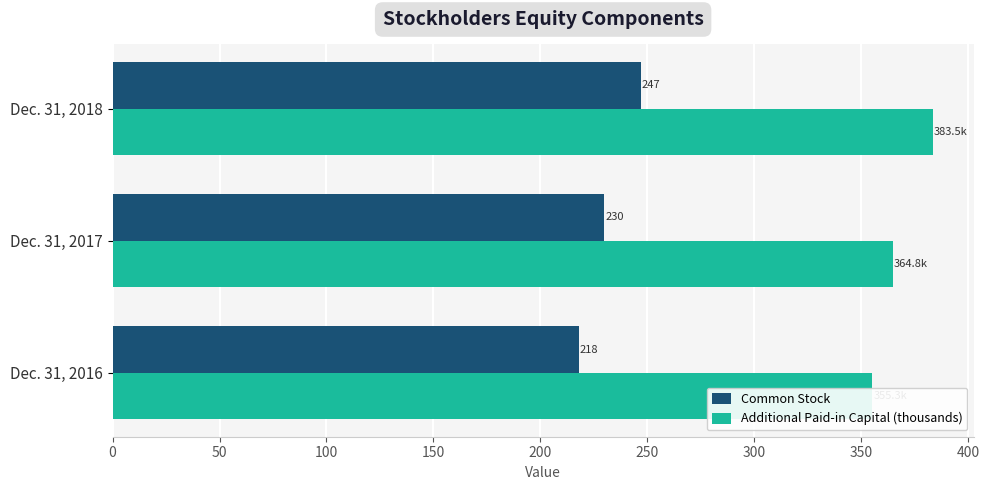

True or false: Common Stock has a value of 218.0 at Dec. 31, 2016.

True